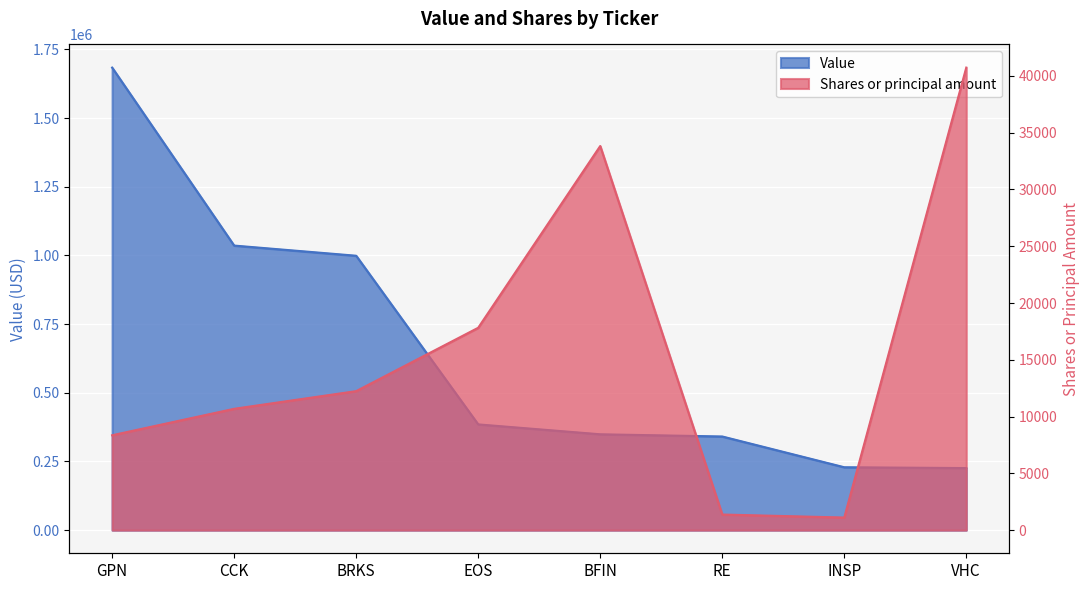

What is the sum of the Value values at INSP and GPN?

1913000